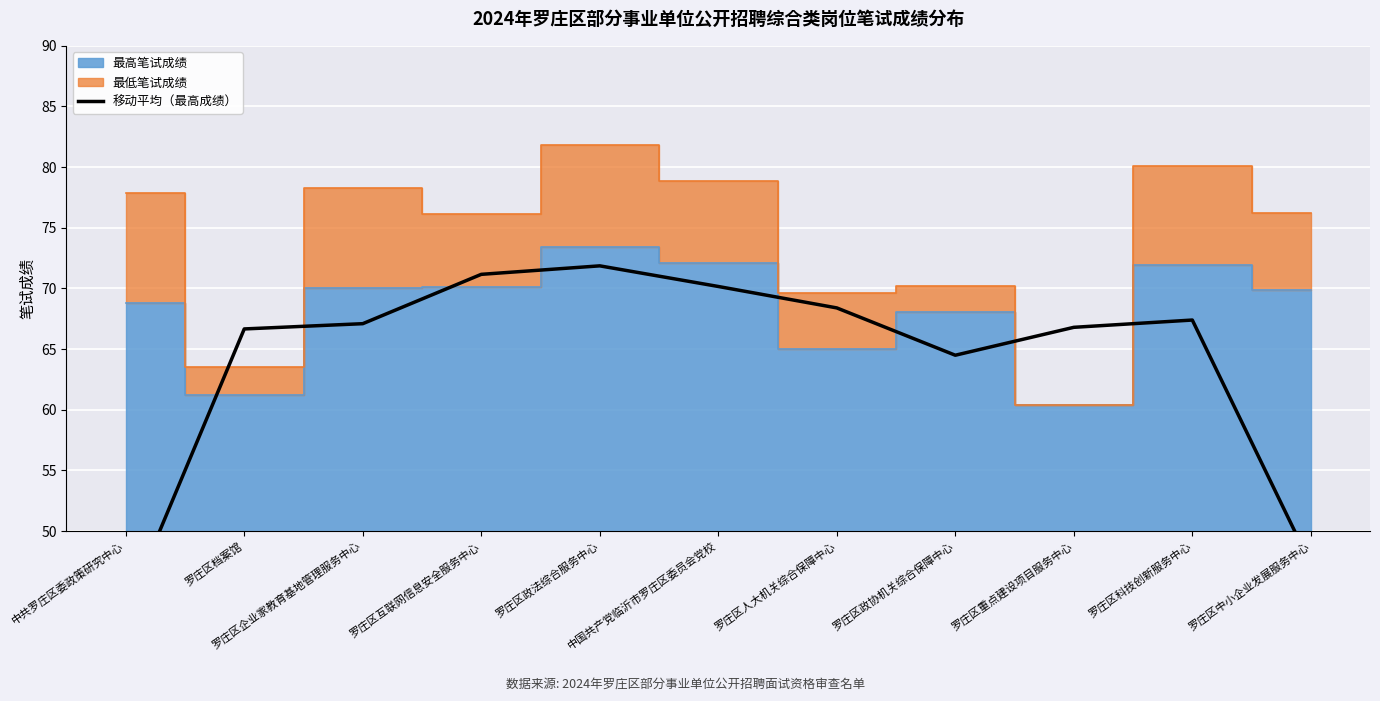

The chart shows a value of 114.8 at 罗庄区企业家教育基地管理服务中心. True or false?

False